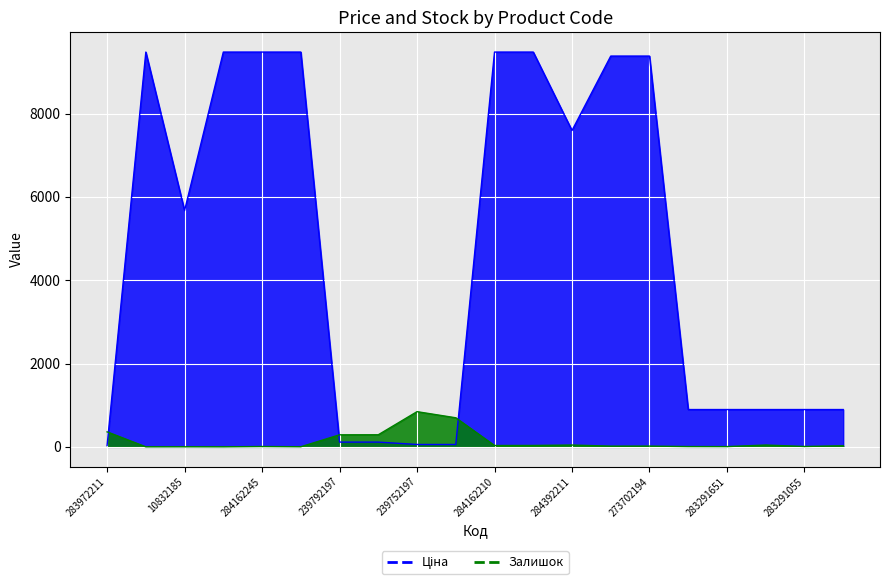

Which series changed the most between 10832185 and 284162246?

Ціна